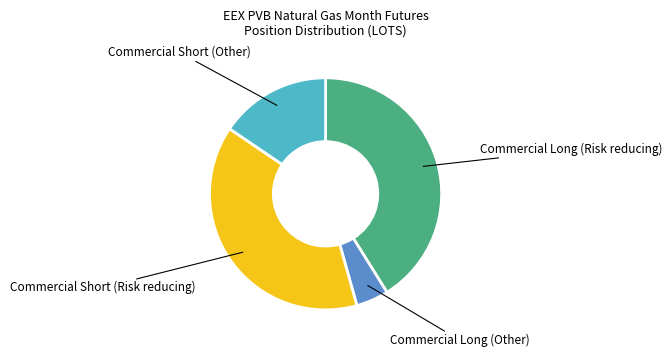

Count the number of slices in the pie.

4